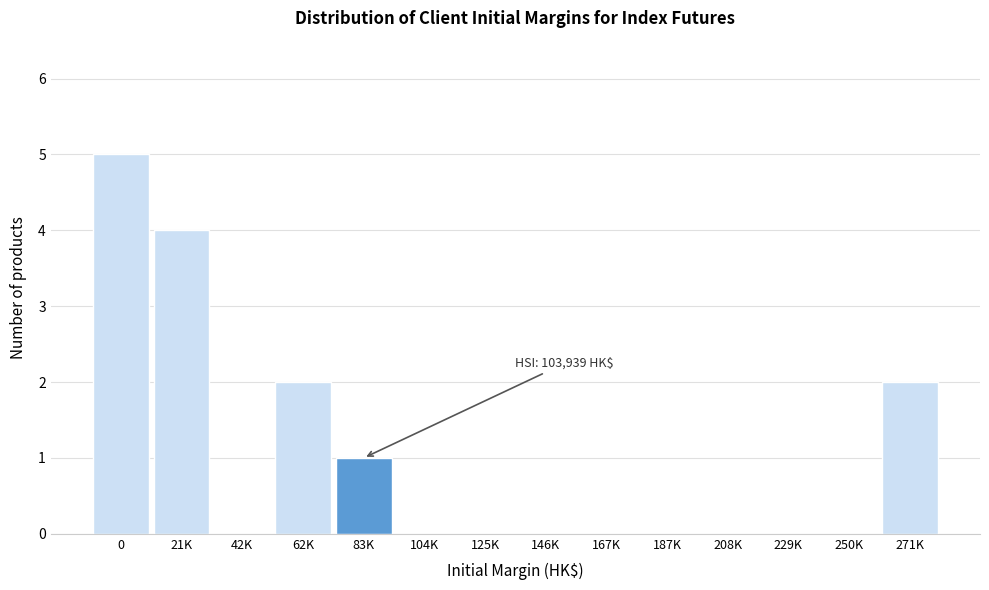

Reading left to right, transcribe all the data shown in this chart.

0=5	21K=4	42K=0	62K=2	83K=1	104K=0	125K=0	146K=0	167K=0	187K=0	208K=0	229K=0	250K=0	271K=2